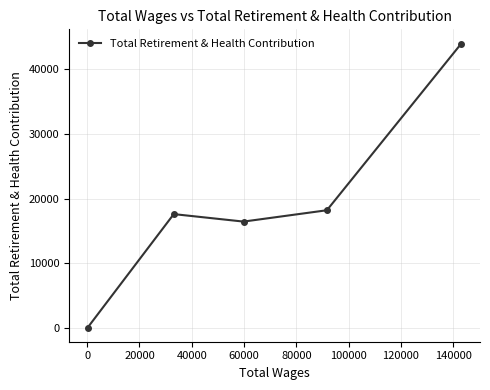

What is the sum of all values?

96209